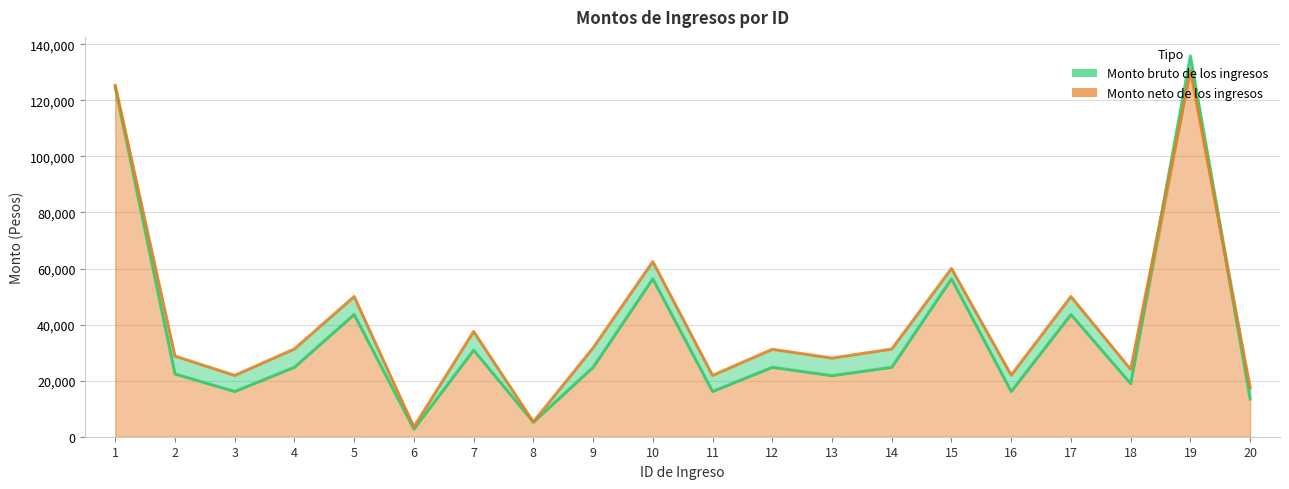

At which category is the sum across all series the highest?

19